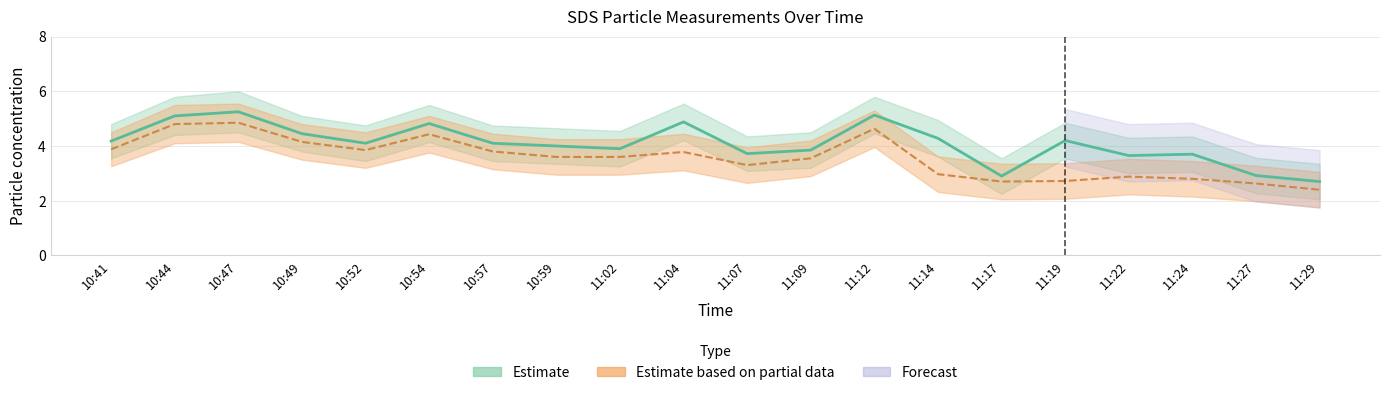

Reading left to right, transcribe all the data shown in this chart.

SDS_P1: 4.2	5.1	5.2	4.5	4.1	4.8	4.1	4.0	3.9	4.9	3.7	3.9	5.1	4.3	2.9	4.2	3.6	3.7	2.9	2.7
SDS_P2: 3.9	4.8	4.8	4.2	3.9	4.4	3.8	3.6	3.6	3.8	3.3	3.5	4.6	3.0	2.7	2.7	2.9	2.8	2.6	2.4